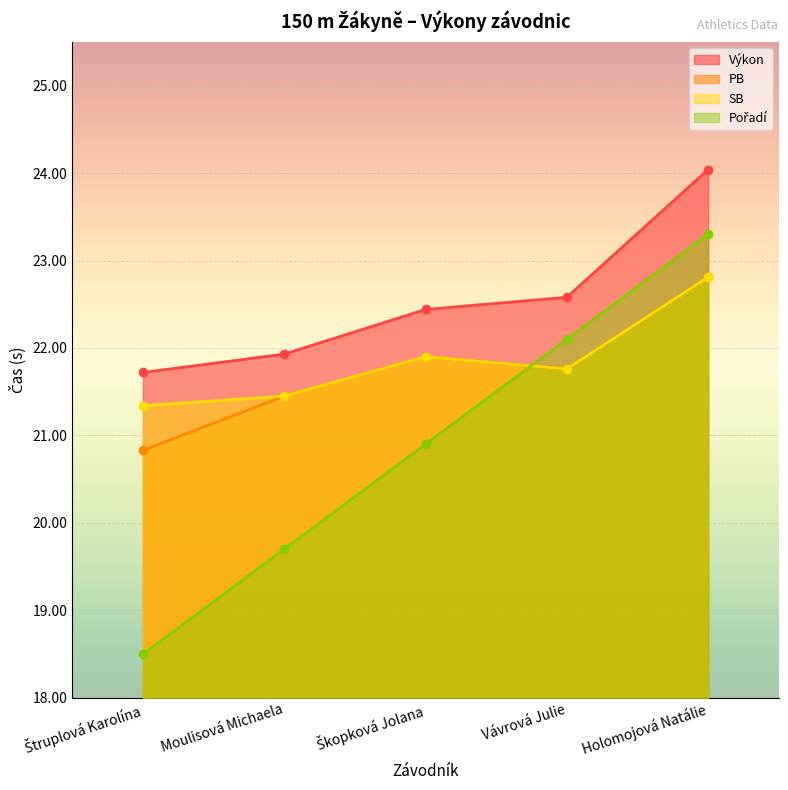

Between Škopková Jolana and Holomojová Natálie, which series saw the biggest shift?

Pořadí